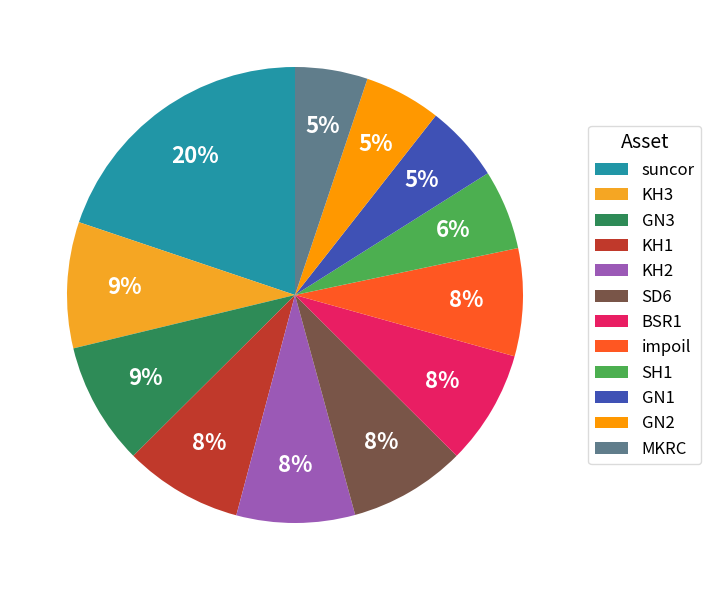

Is there a majority slice in this chart?

No